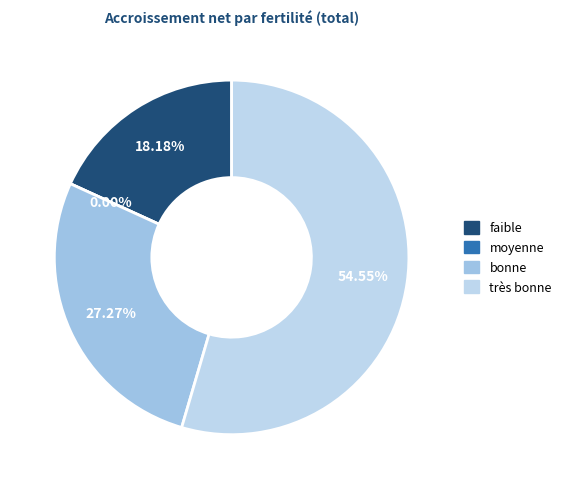

Does très bonne account for over 50% of the chart?

Yes